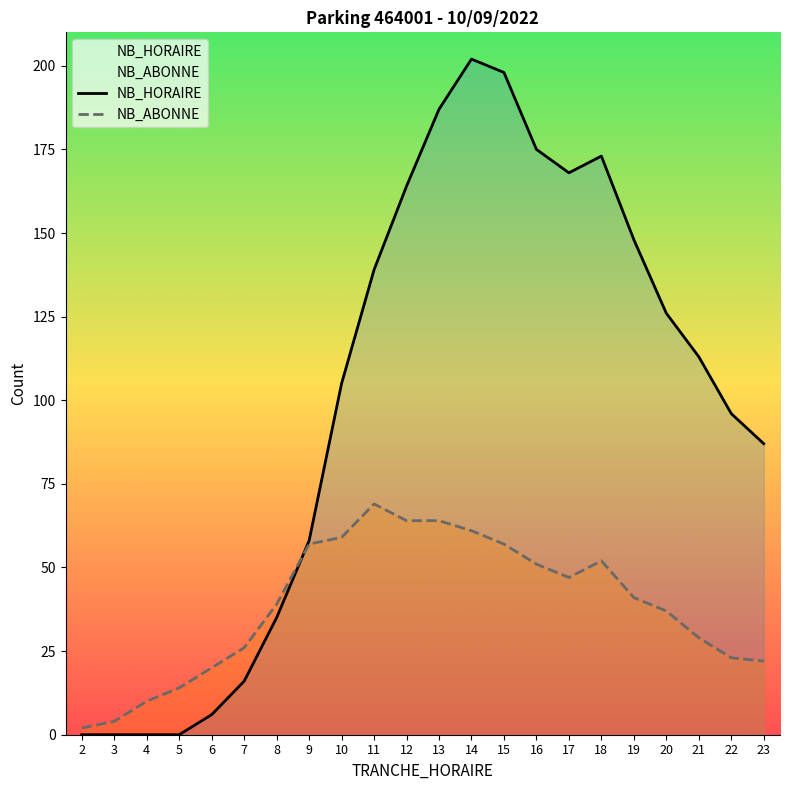

What is the spread (max minus min) of values at 9?

1